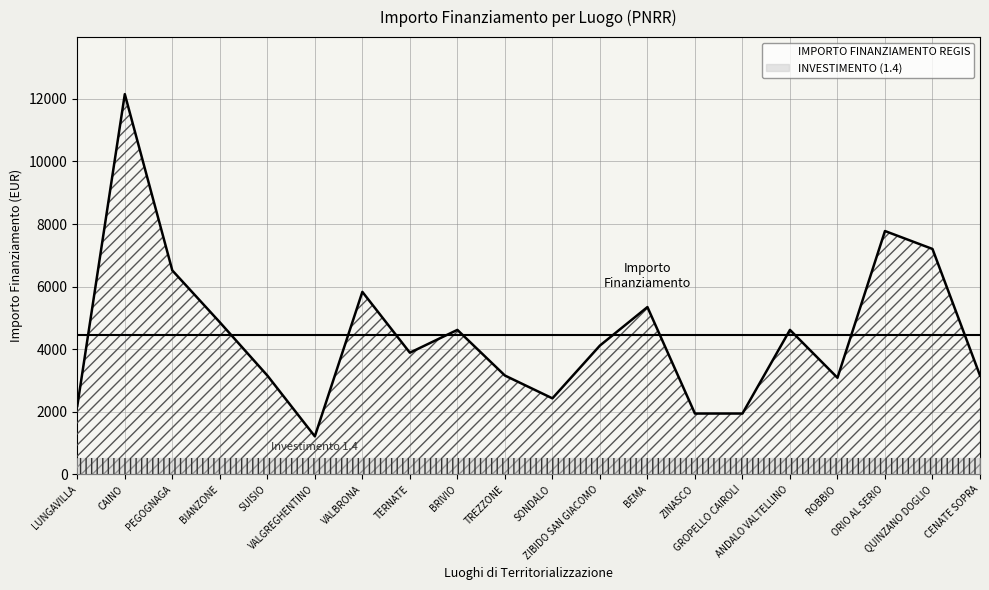

What is the change in value from PEGOGNAGA to GROPELLO CAIROLI?

-4573